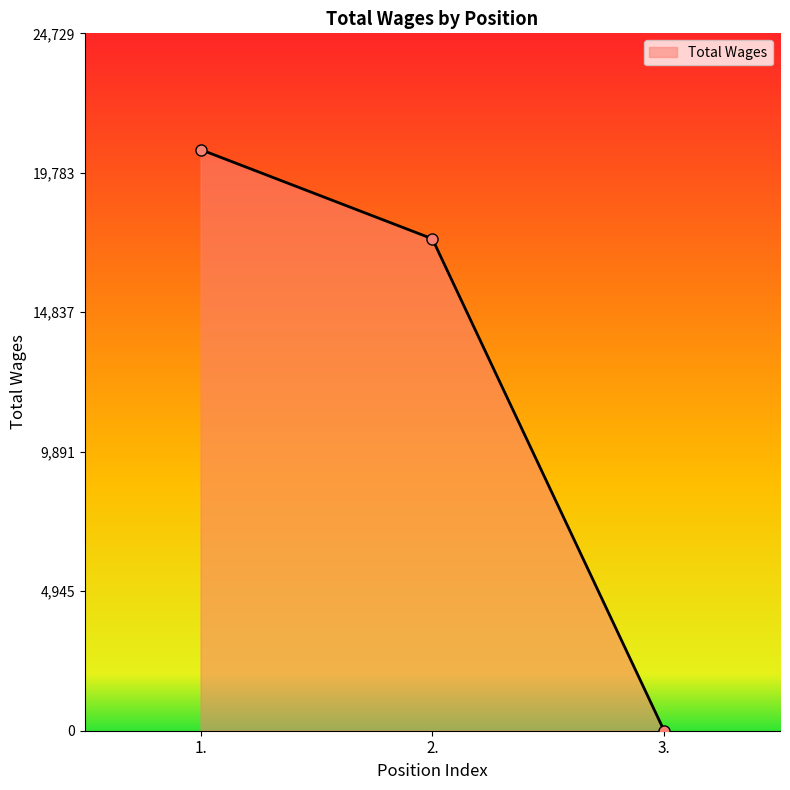

How many lines are shown in the chart?

1